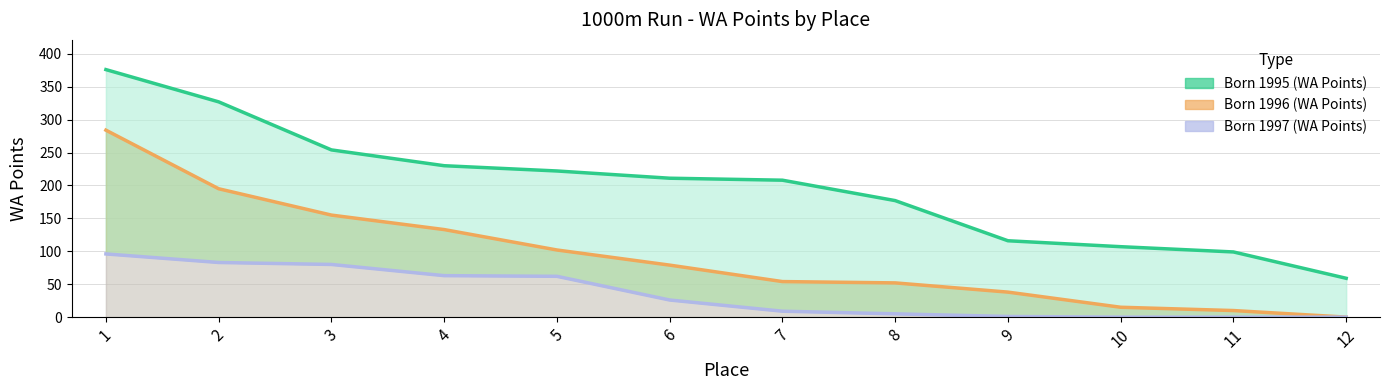

Which label corresponds to the largest value in the chart?

1